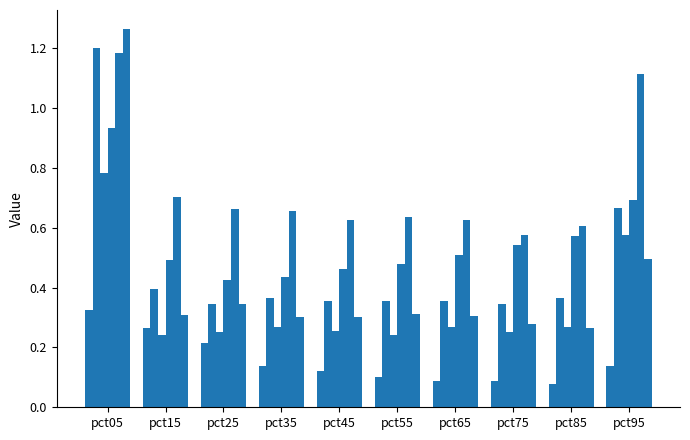

The value of May at pct15 is 0.7. True or false?

True